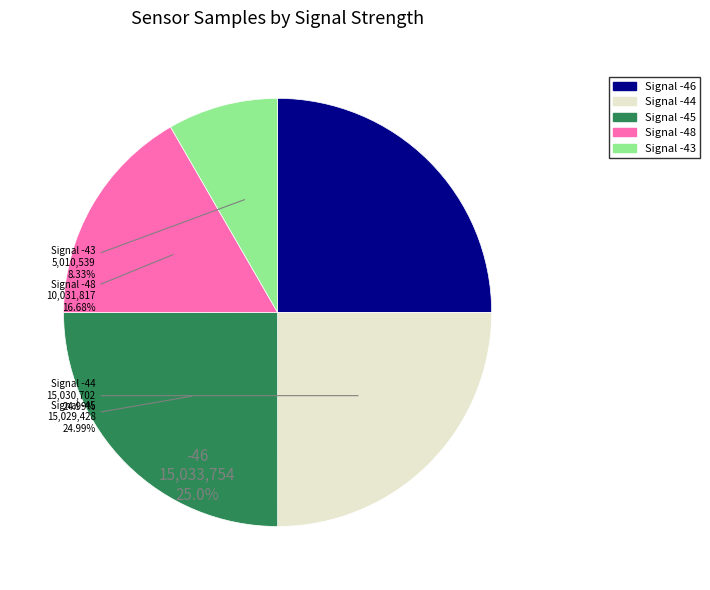

Does any single category account for the majority?

No